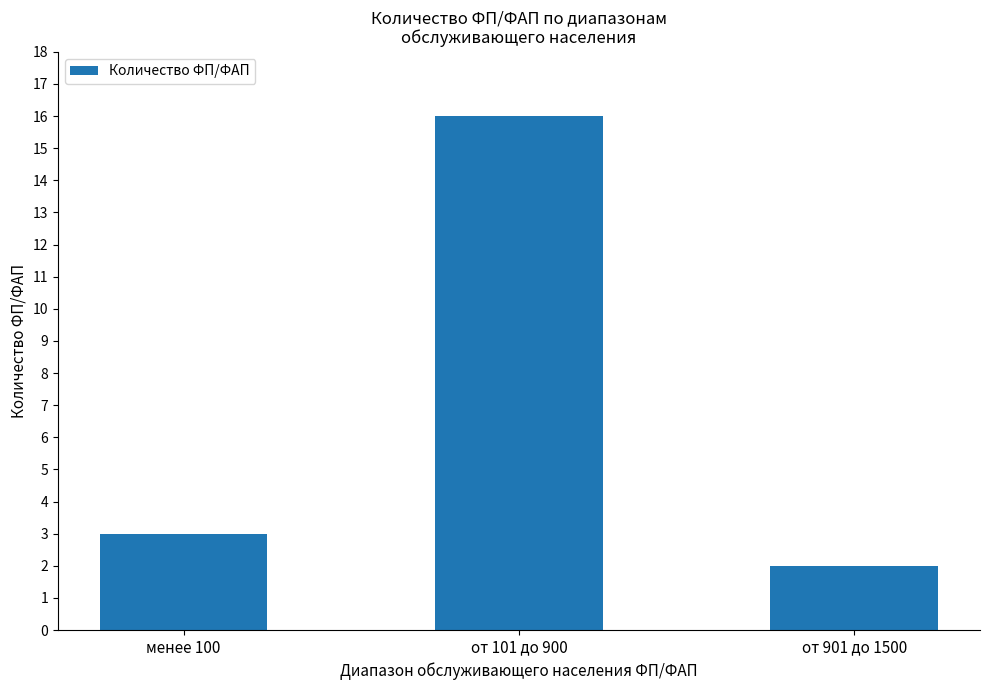

The chart shows a value of 3 at от 901 до 1500. True or false?

False